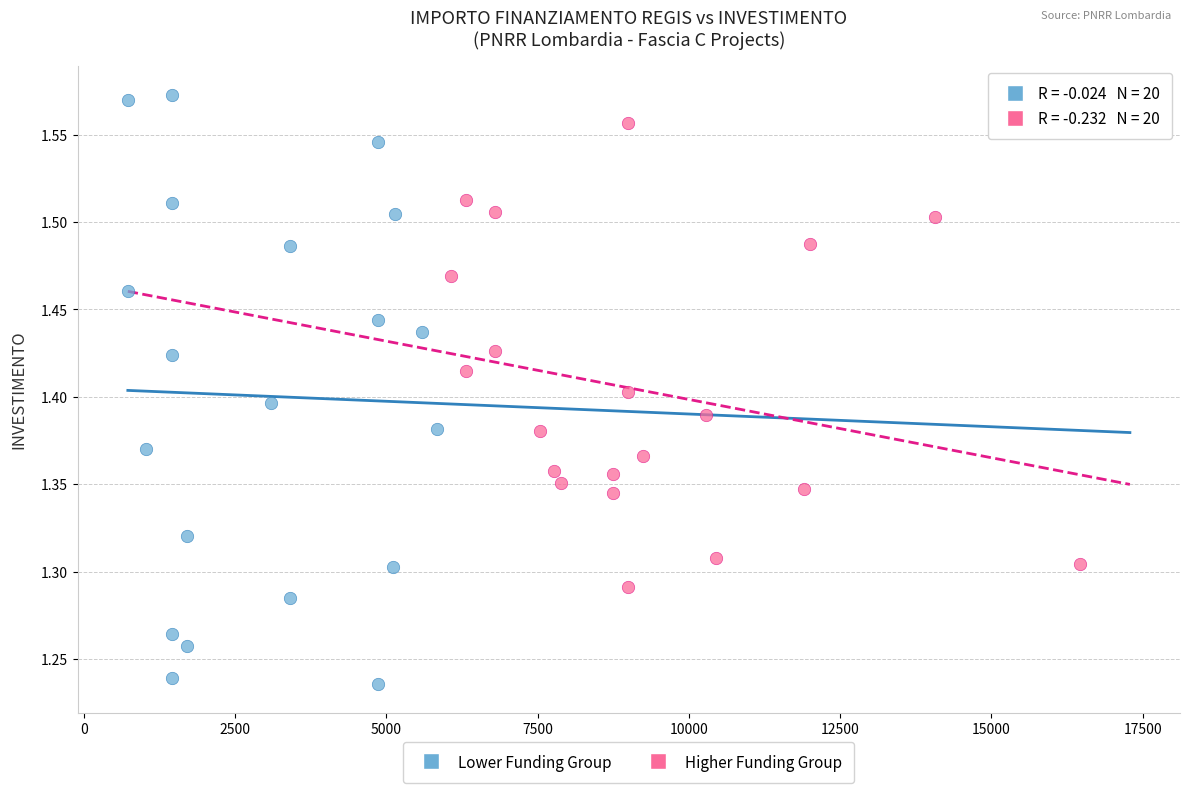

What are all the series names shown in the legend?

Lower Funding Group, Higher Funding Group